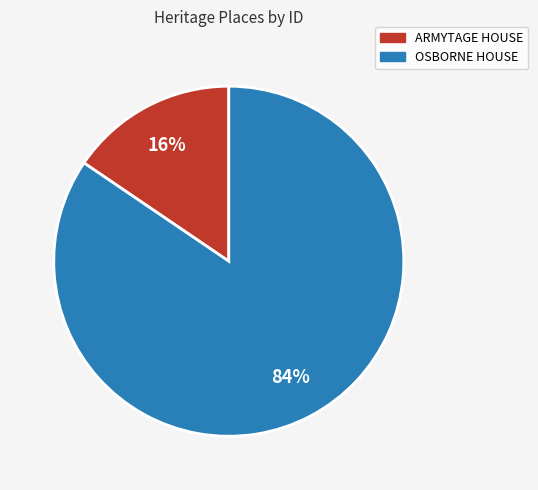

How many slices are in this pie chart?

2